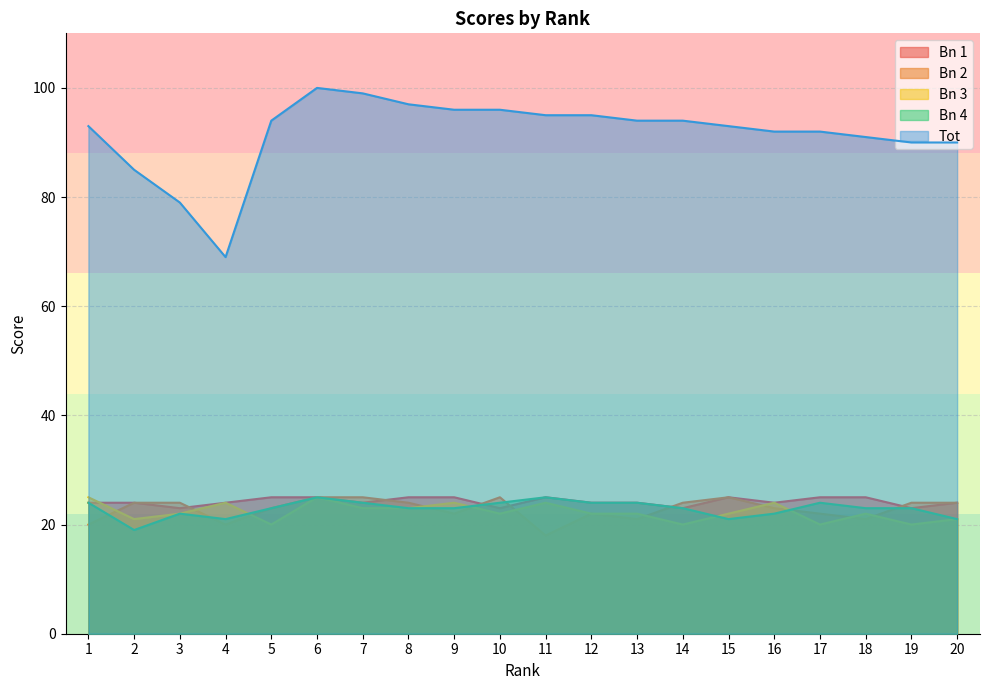

What is the difference between the maximum and minimum values in the Bn 2 series?

7